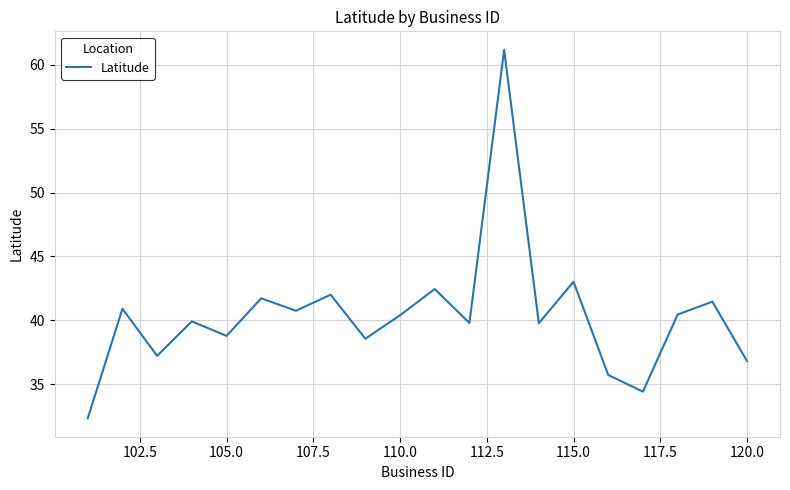

What is the smallest value displayed?

32.4